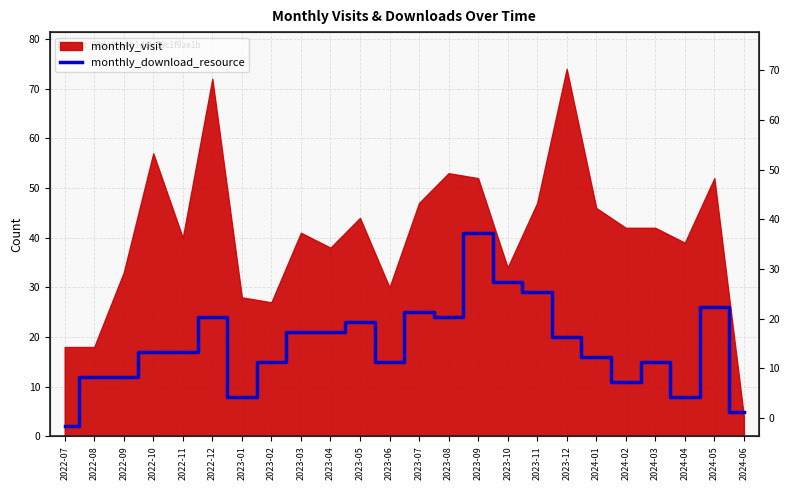

The chart shows a value of 27 at 2023-03. True or false?

False